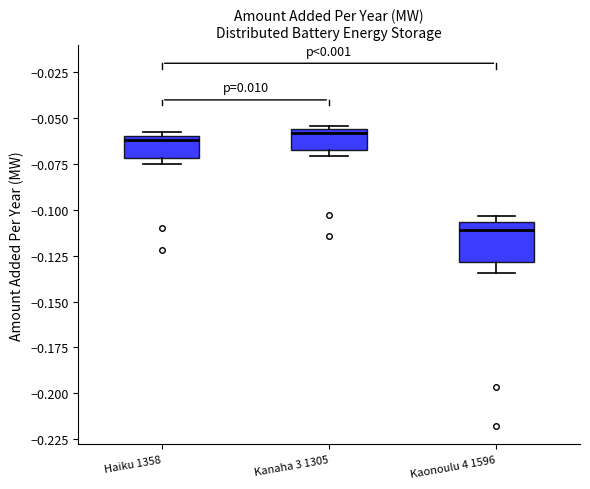

Where does the lower whisker of the box for Kaonoulu 4 1596 end on the y-axis? The values are not printed on the chart, so give them approximately, as read against the axis.

-0.135